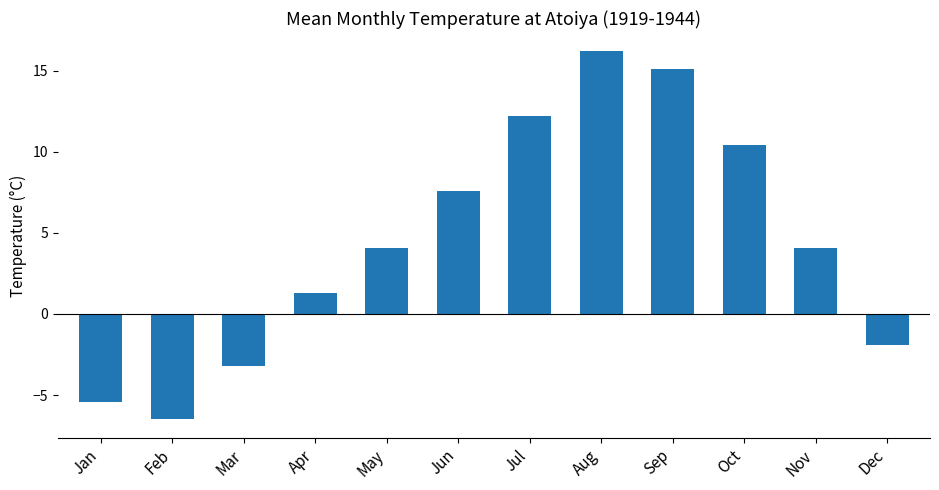

Does the chart contain stacked bars?

No